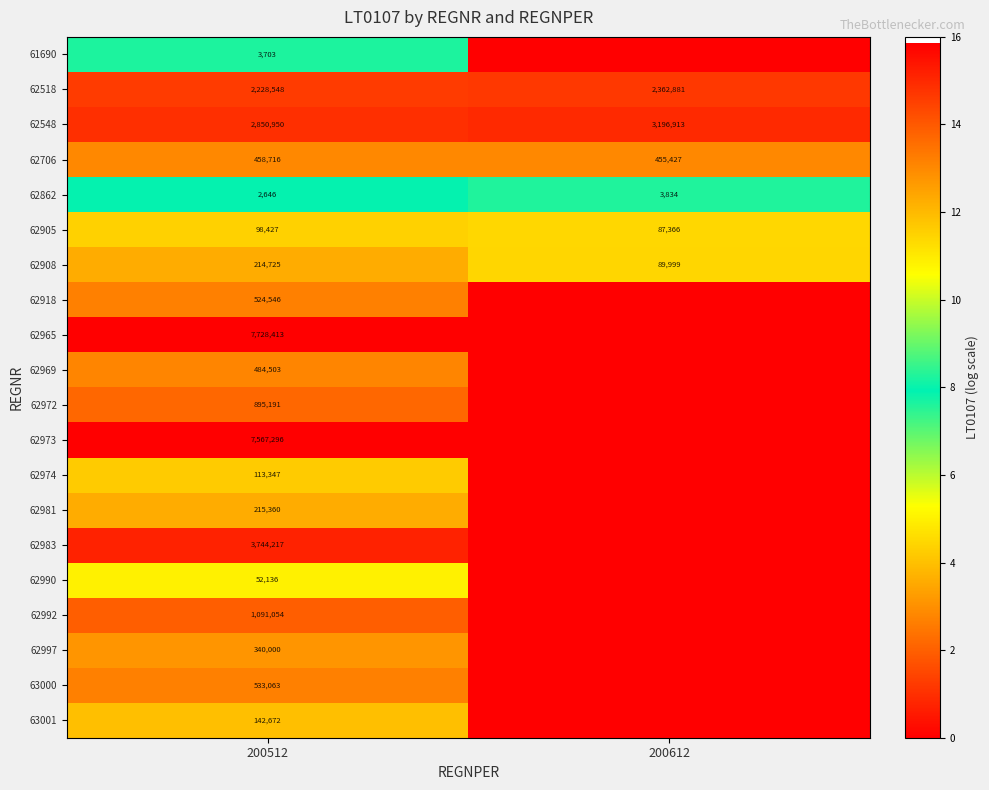

Is the value of 62706 at 200512 greater than the value of 62518 at 200512?

No